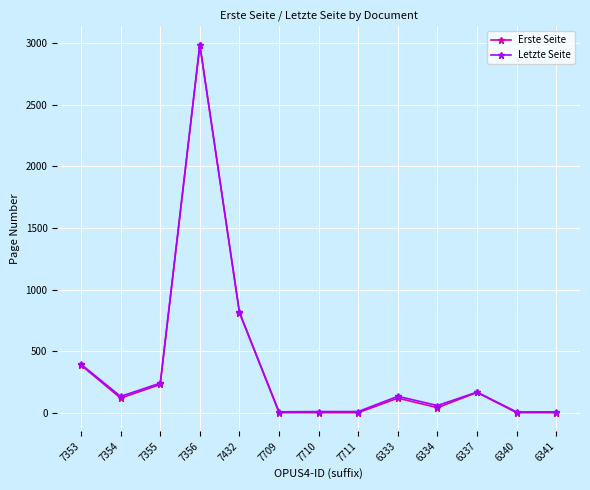

How many data points in Erste Seite are less than 119?

6